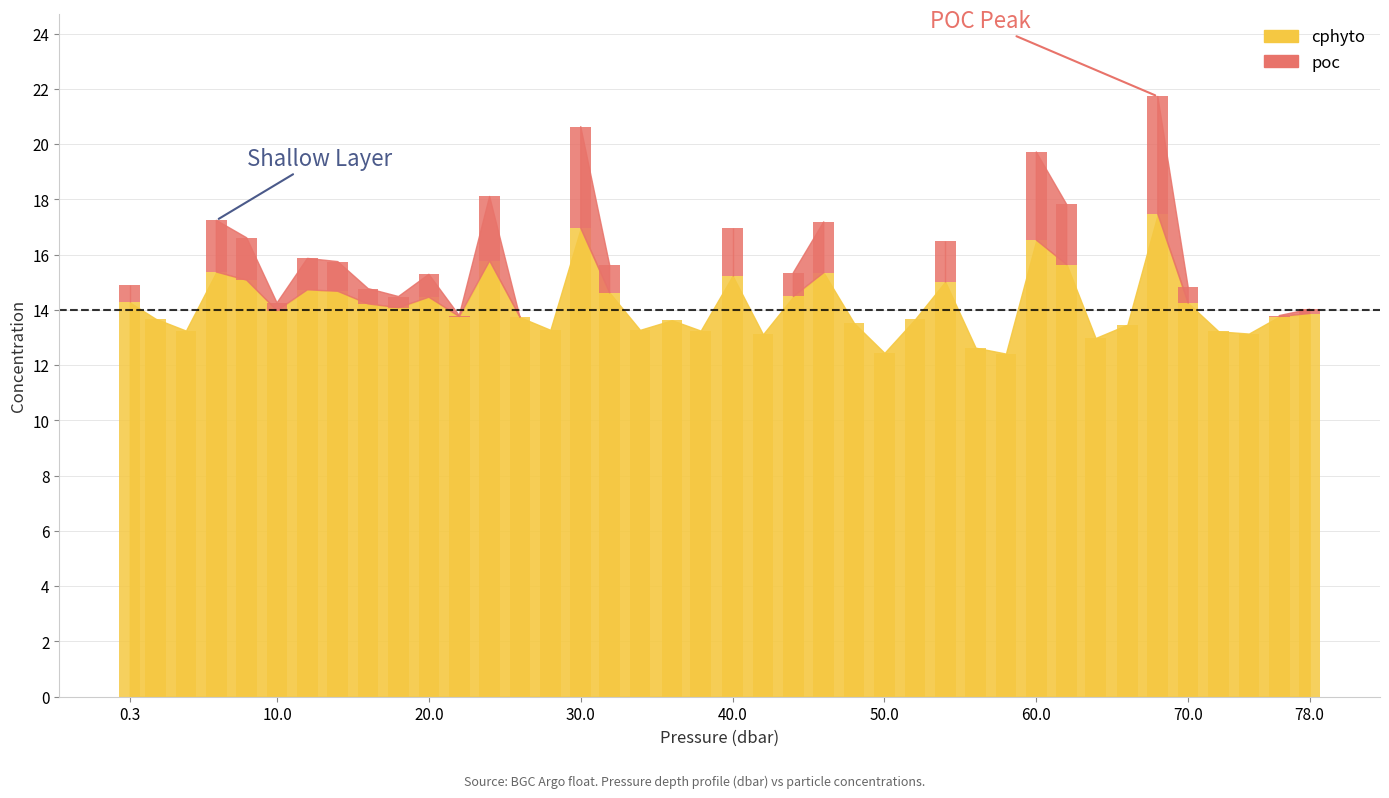

Which category has the highest value across all series?

68.0